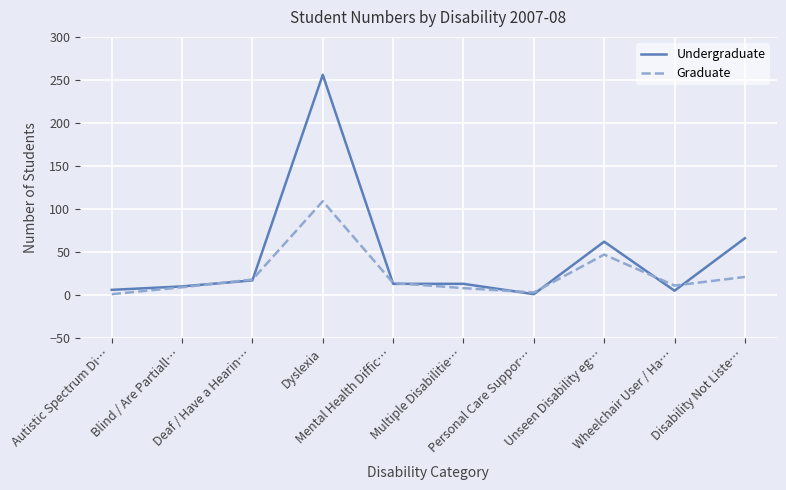

What are all the series names shown in the legend?

Undergraduate, Graduate